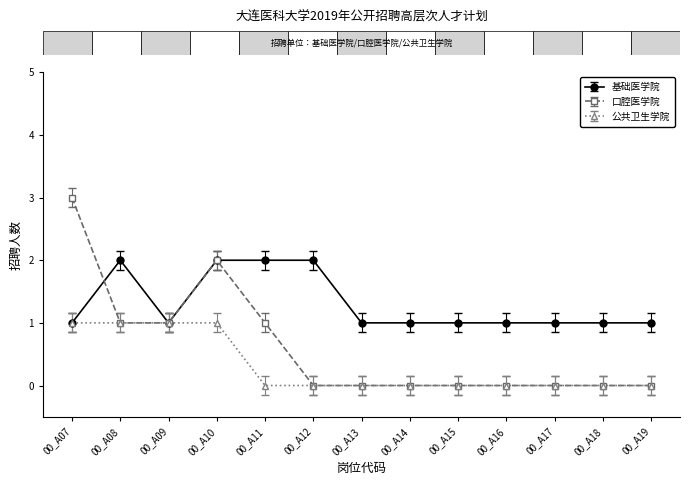

At which category does the chart reach its peak across all series?

00_A07